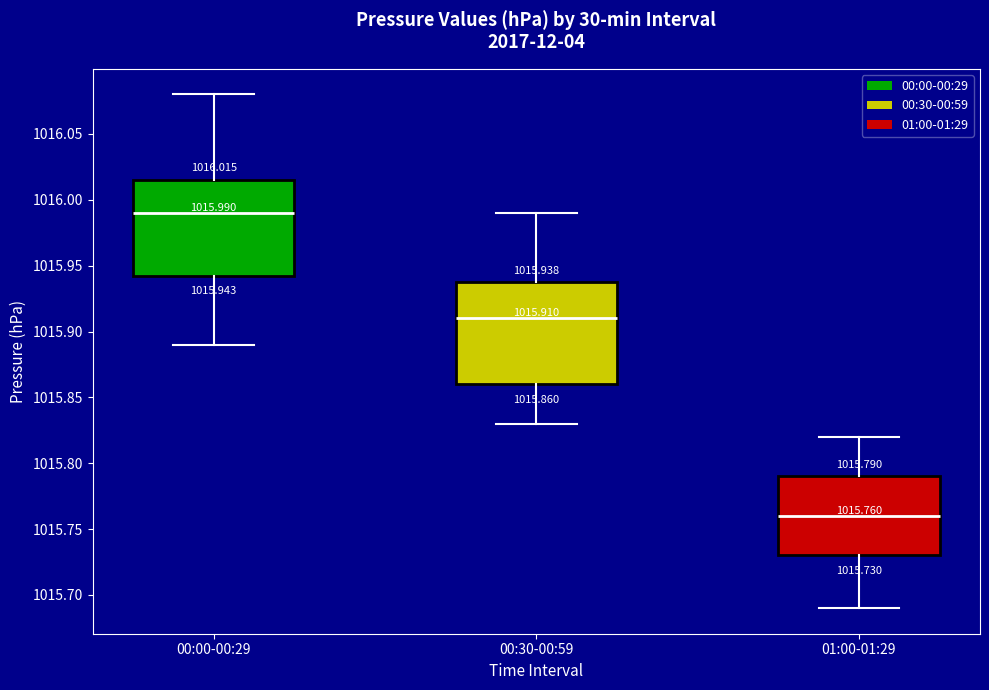

Which box is the tallest, from its lower edge to its upper edge?

00:30-00:59